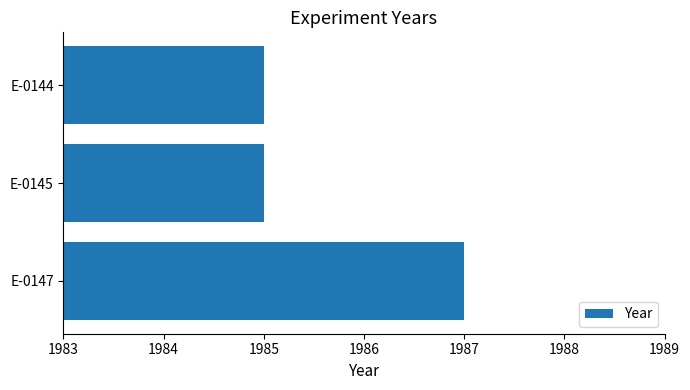

Between E-0147 and E-0144, which is larger?

E-0147